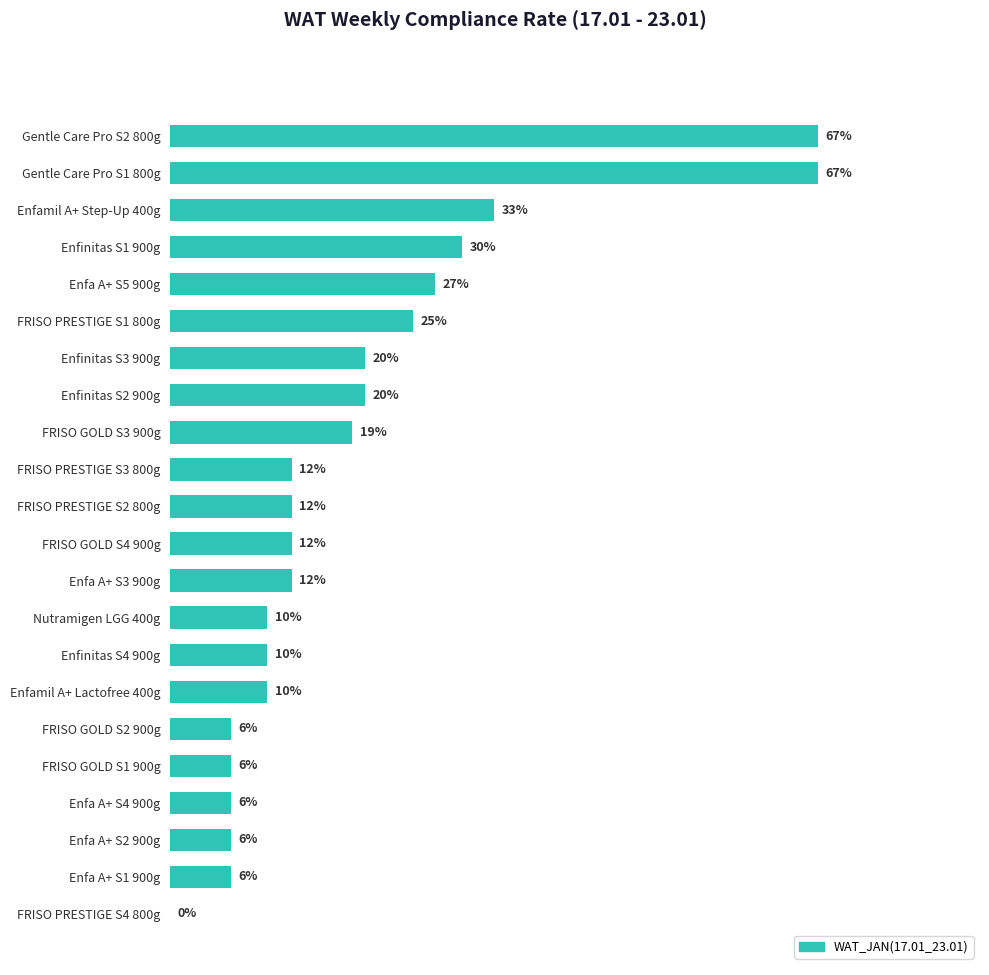

What is the sum of all values?

4.2